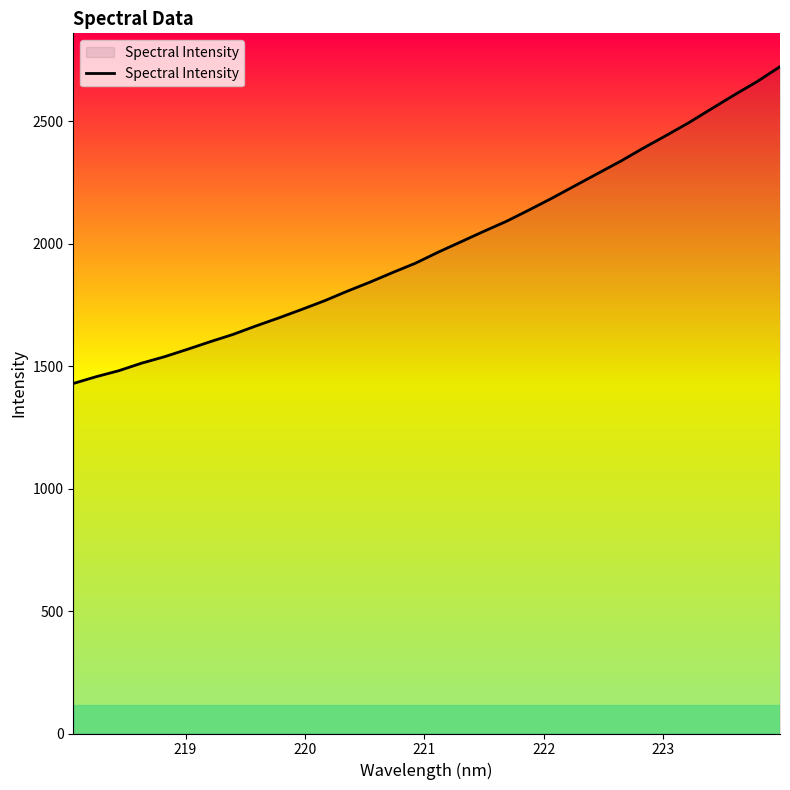

How many lines are shown in the chart?

1